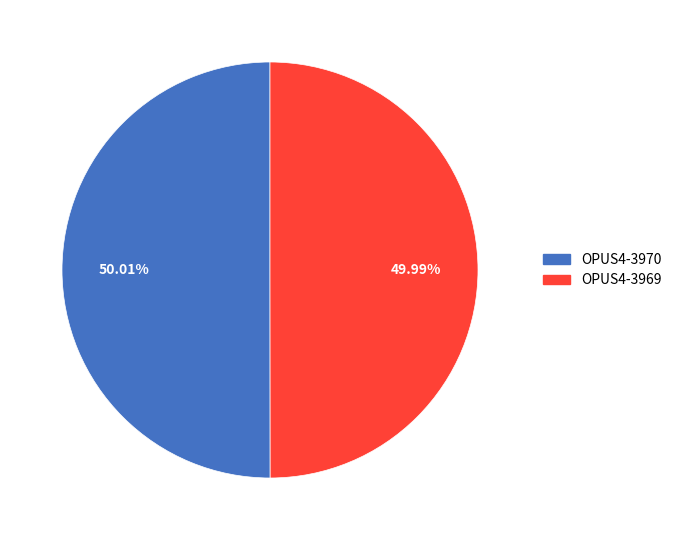

The OPUS4-3970 slice represents 59% of the pie. True or false?

False